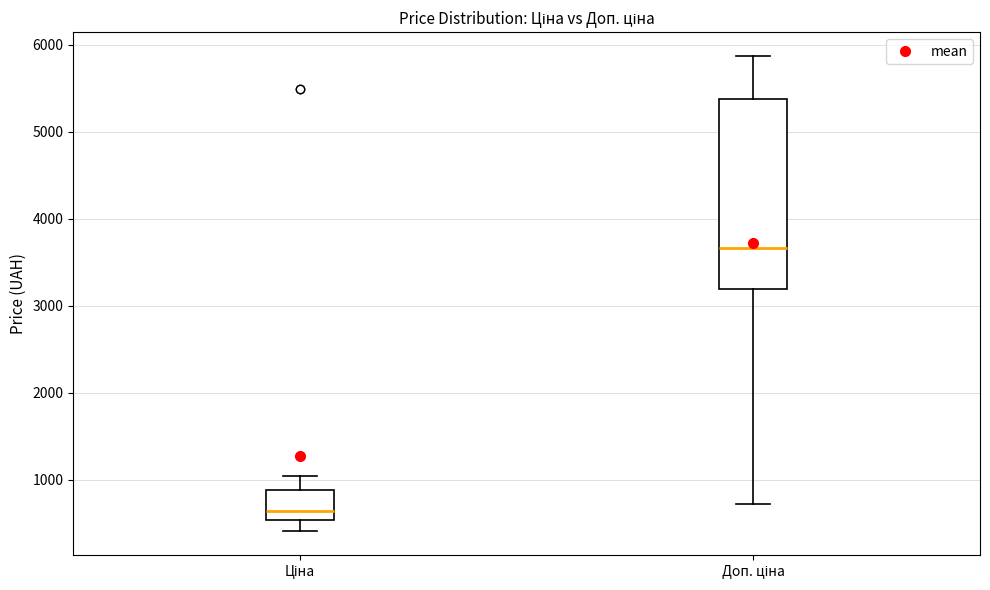

Where does the median line of the box for Ціна sit on the y-axis? The values are not printed on the chart, so give them approximately, as read against the axis.

600